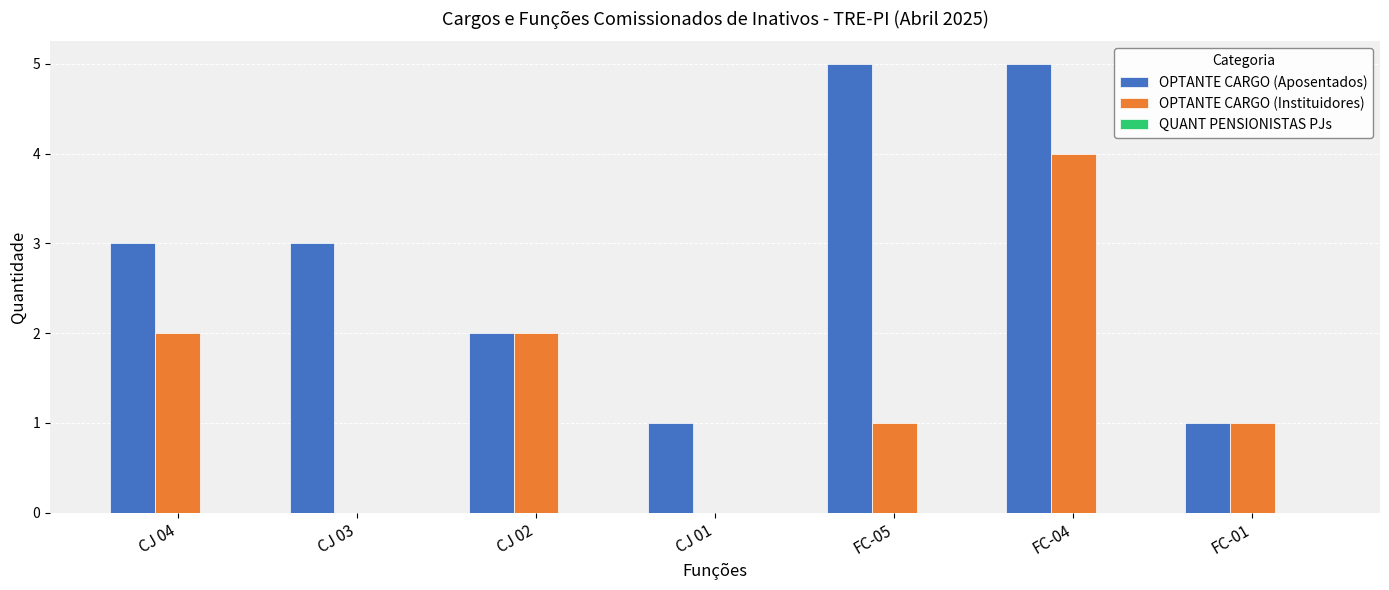

The OPTANTE CARGO (Instituidores) series shows 3 at FC-04. True or false?

False